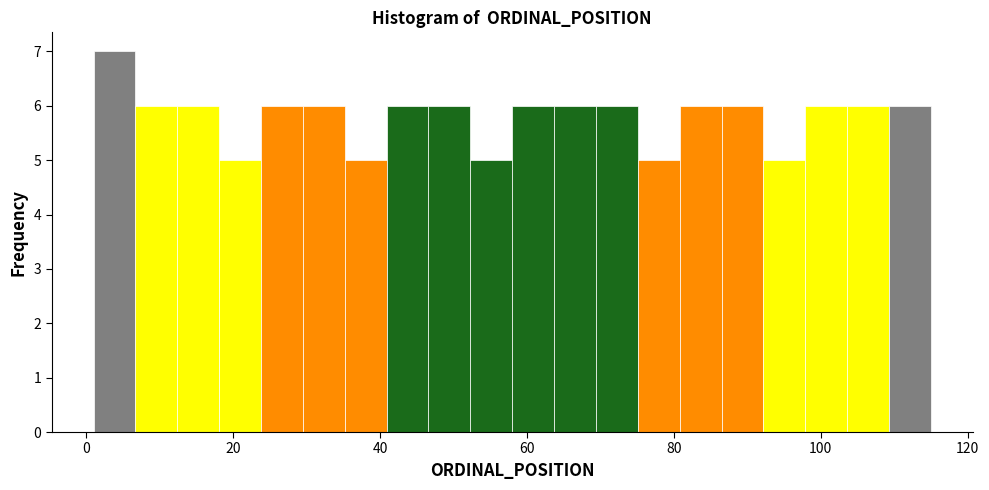

Around what value on the x-axis is the tallest bar? Give the approximate position of its centre, as read against the axis.

4